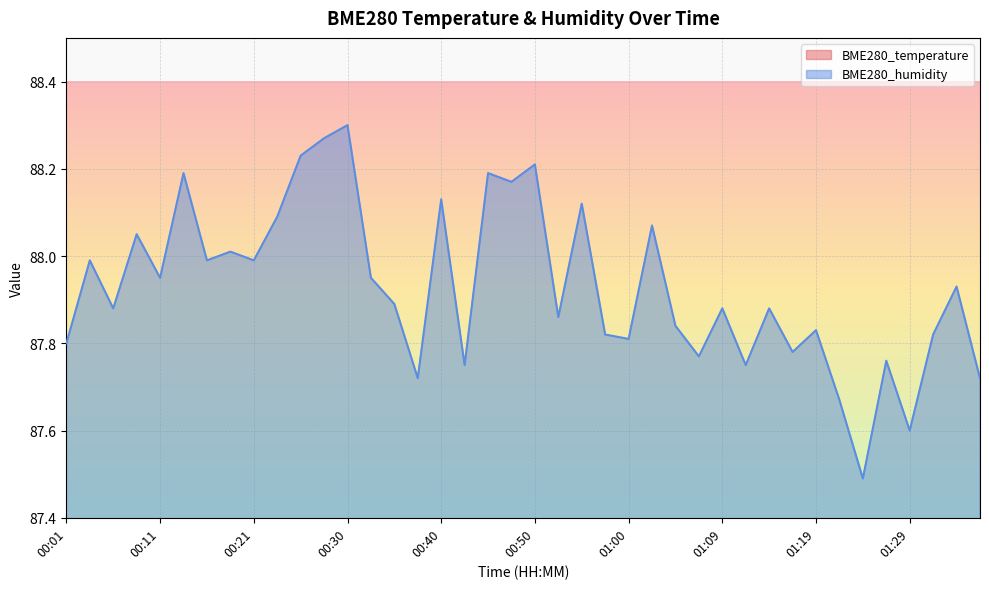

At which label does BME280_temperature reach its peak?

00:13